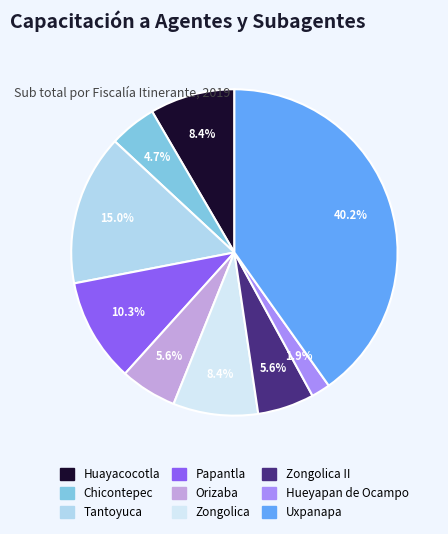

Is there any slice that represents more than half of the pie?

No